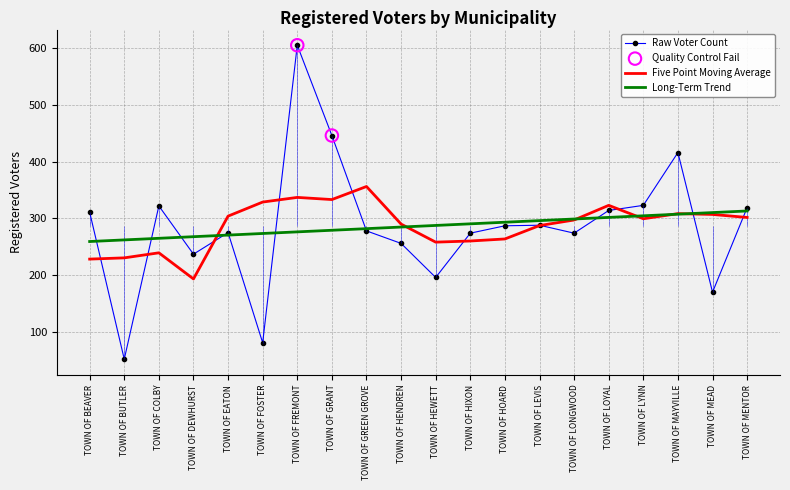

Between TOWN OF LEVIS and TOWN OF DEWHURST, which is larger?

TOWN OF LEVIS